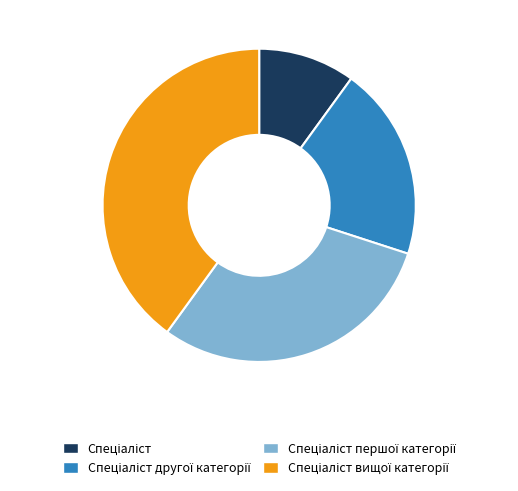

Is there a majority slice in this chart?

No